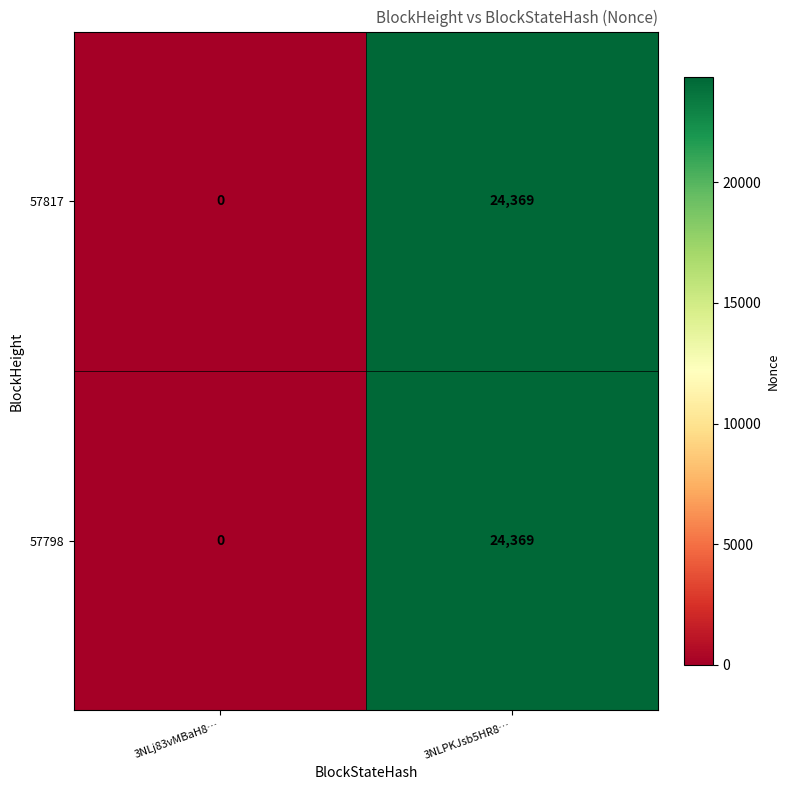

Count the number of data series in this chart.

2